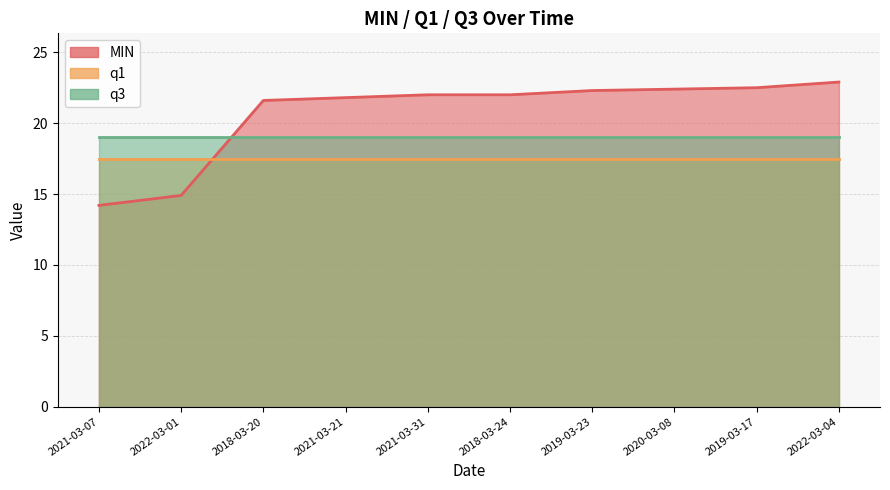

What is the average value of the q3 series?

19.0